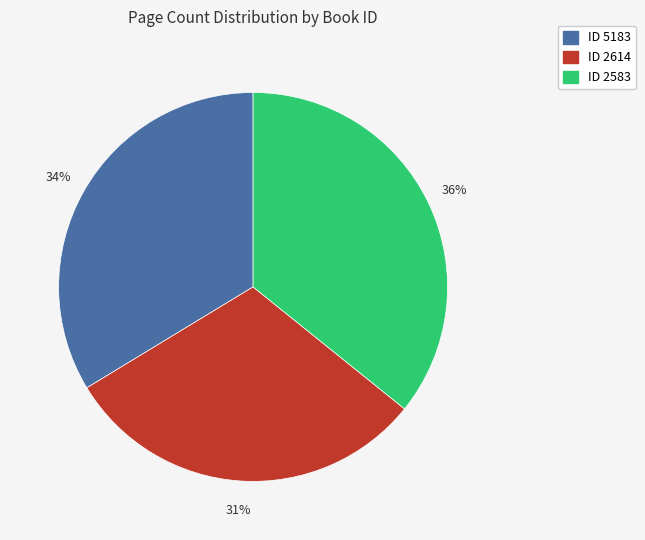

To the nearest percent, what is the difference between the ID 2614 and ID 5183 slice percentages?

3%